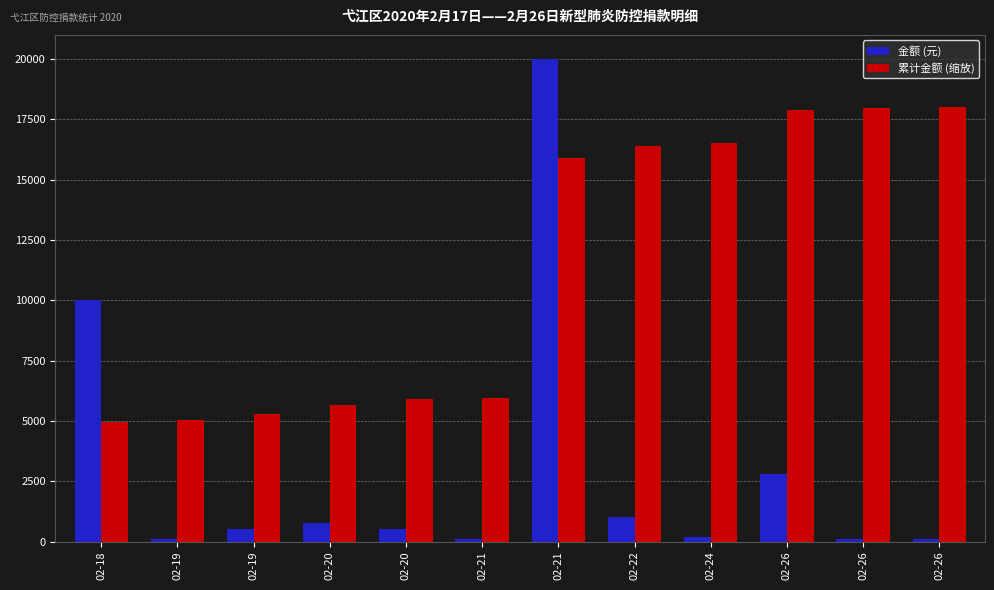

What is the difference between the highest and lowest values at 02-22?

15403.4